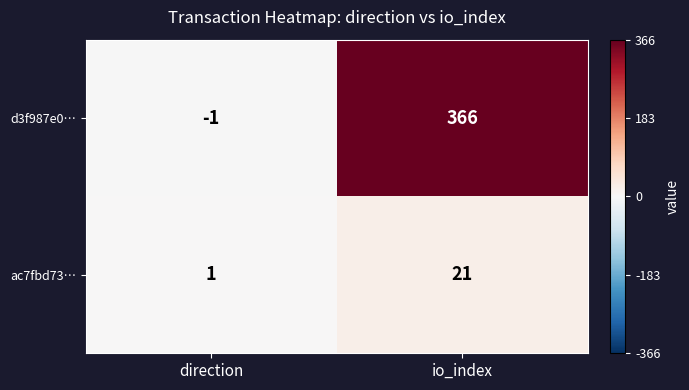

What is the difference between the d3f987e0… values at direction and io_index?

367